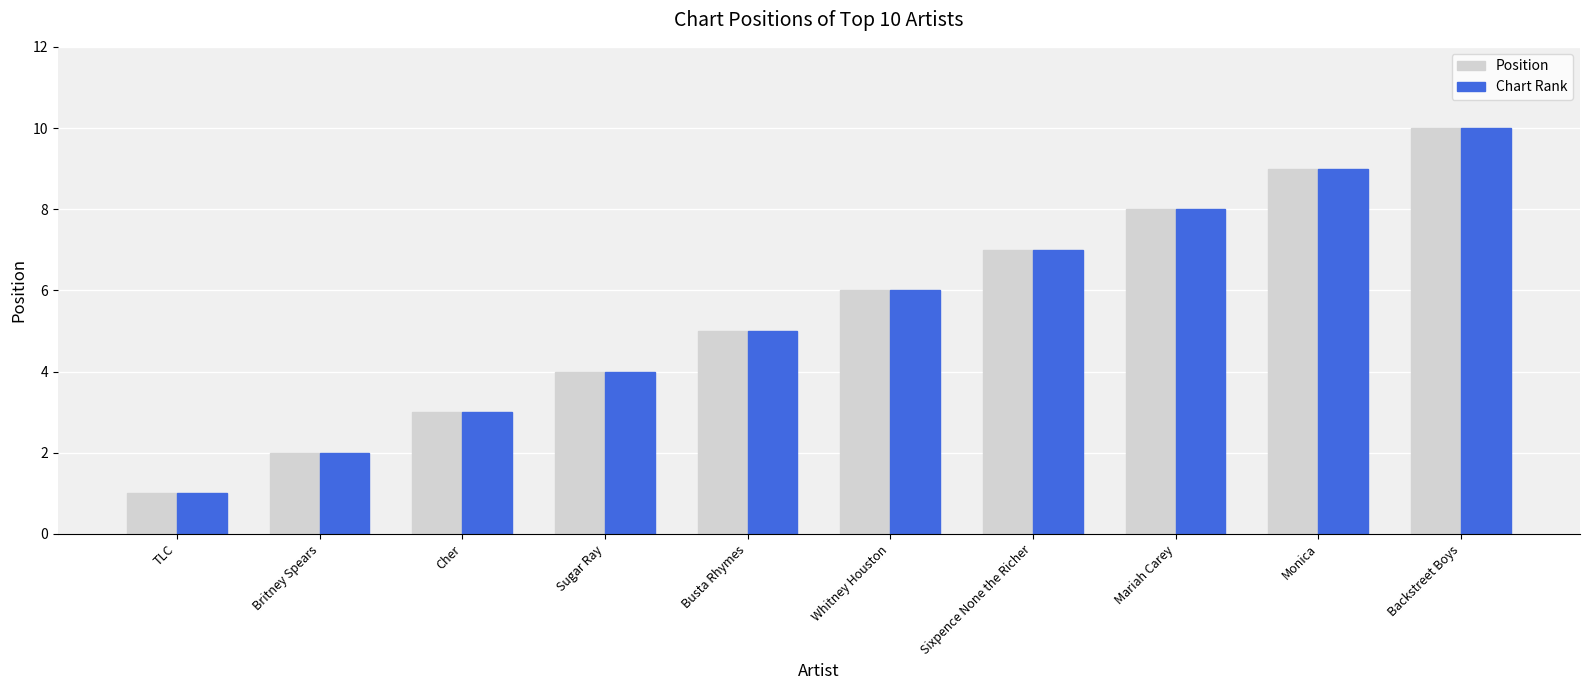

What is the smallest value displayed?

1